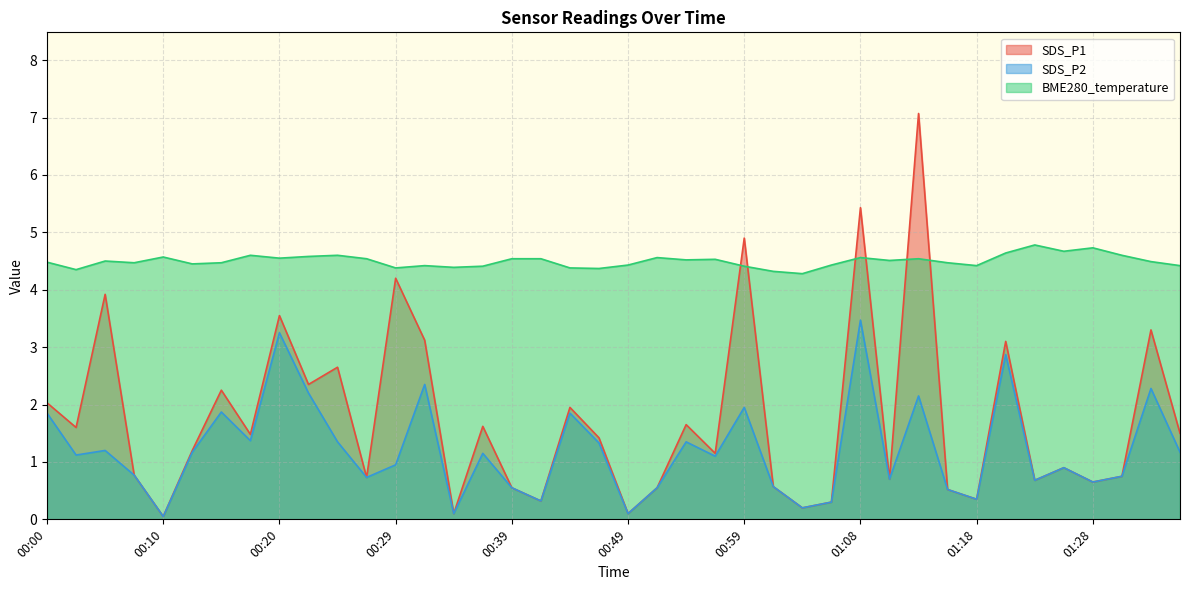

True or false: SDS_P2 and BME280_temperature cross at least once.

False